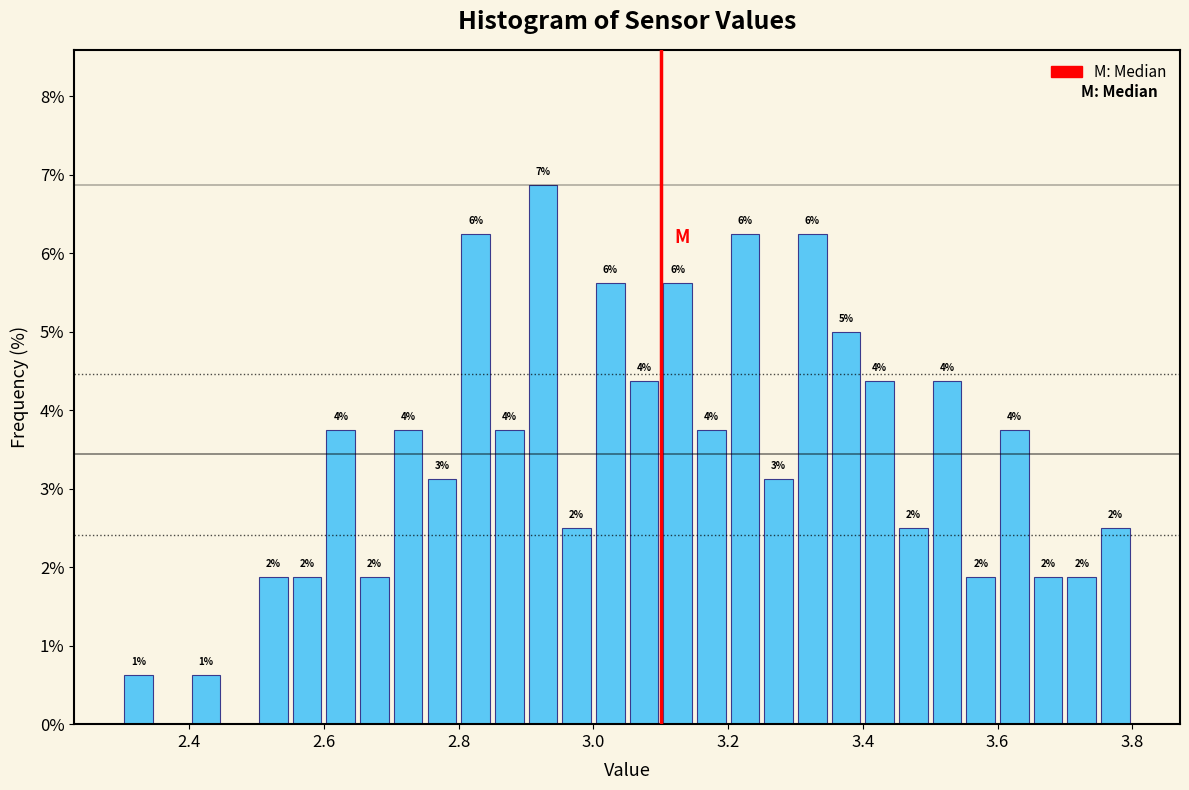

Read against the x-axis, roughly where is the centre of the tallest bar?

2.92